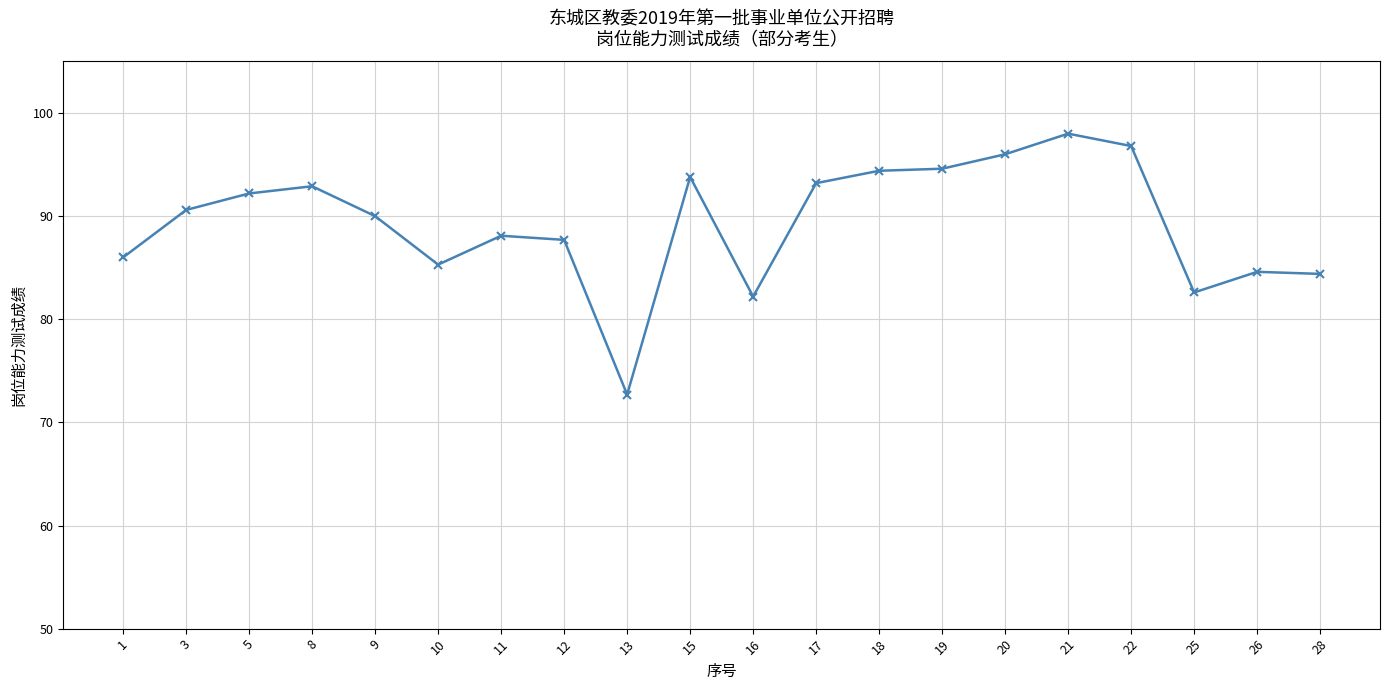

What is the sum of the values at 28 and 15?

178.2